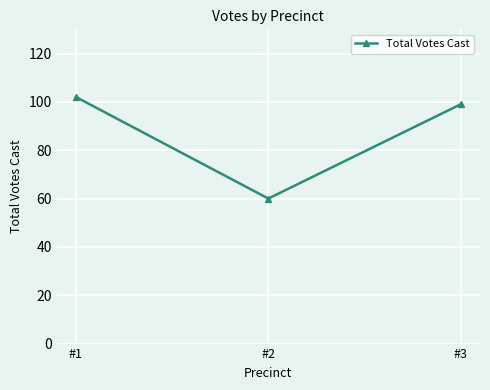

Is this an area chart (filled region under the line)?

No